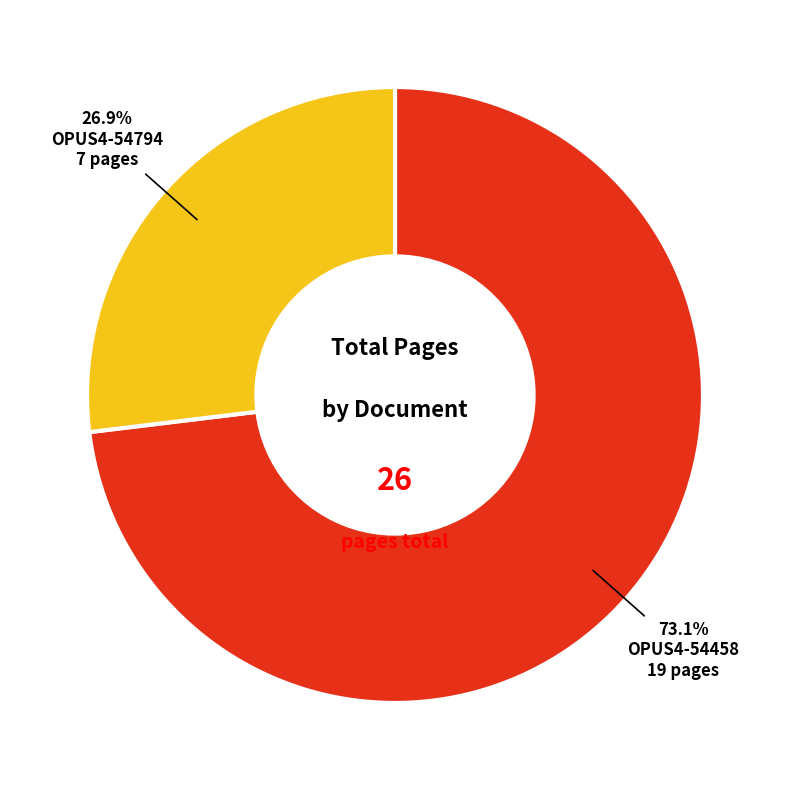

Is there a majority slice in this chart?

Yes